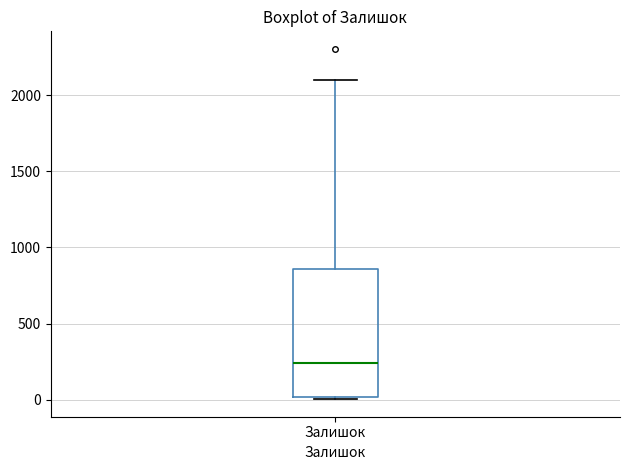

Transcribe this box plot: give where the median line is, the range the box spans, and where the two whiskers end, as read against the y-axis. The values are not printed on the chart, so give them approximately, as read against the axis.

median 250, box 0 to 850, whiskers 0 (just below the box's lower edge) to 2100